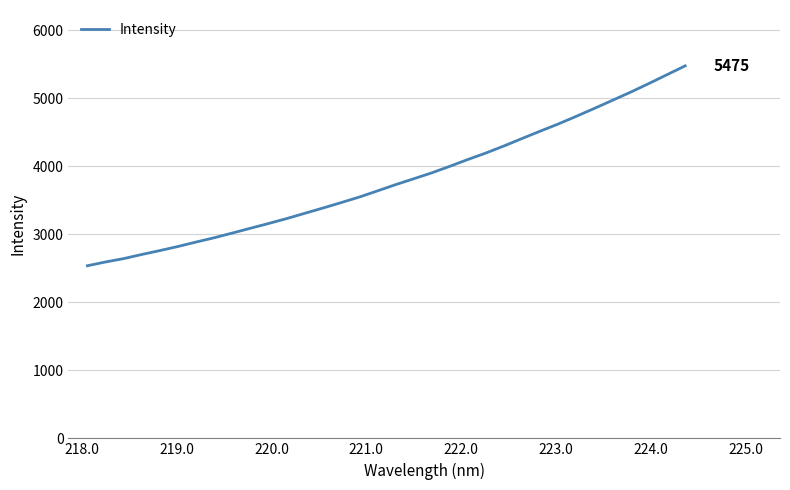

What is the smallest value displayed?

2537.1